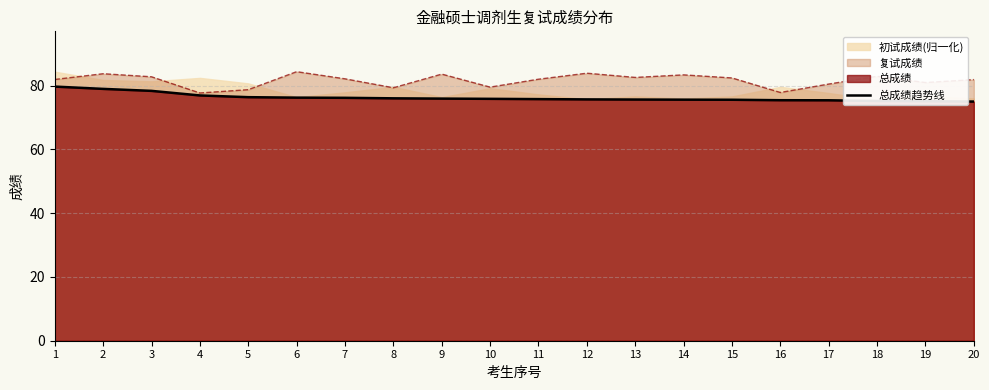

How many lines are shown in the chart?

1